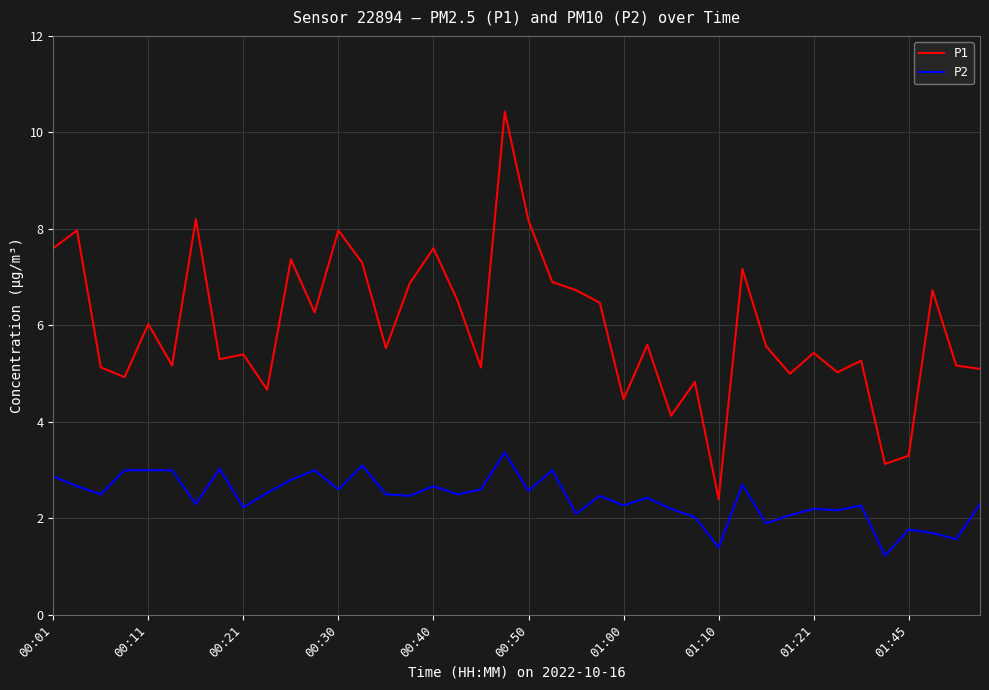

What is the highest value of the P2 series?

3.4